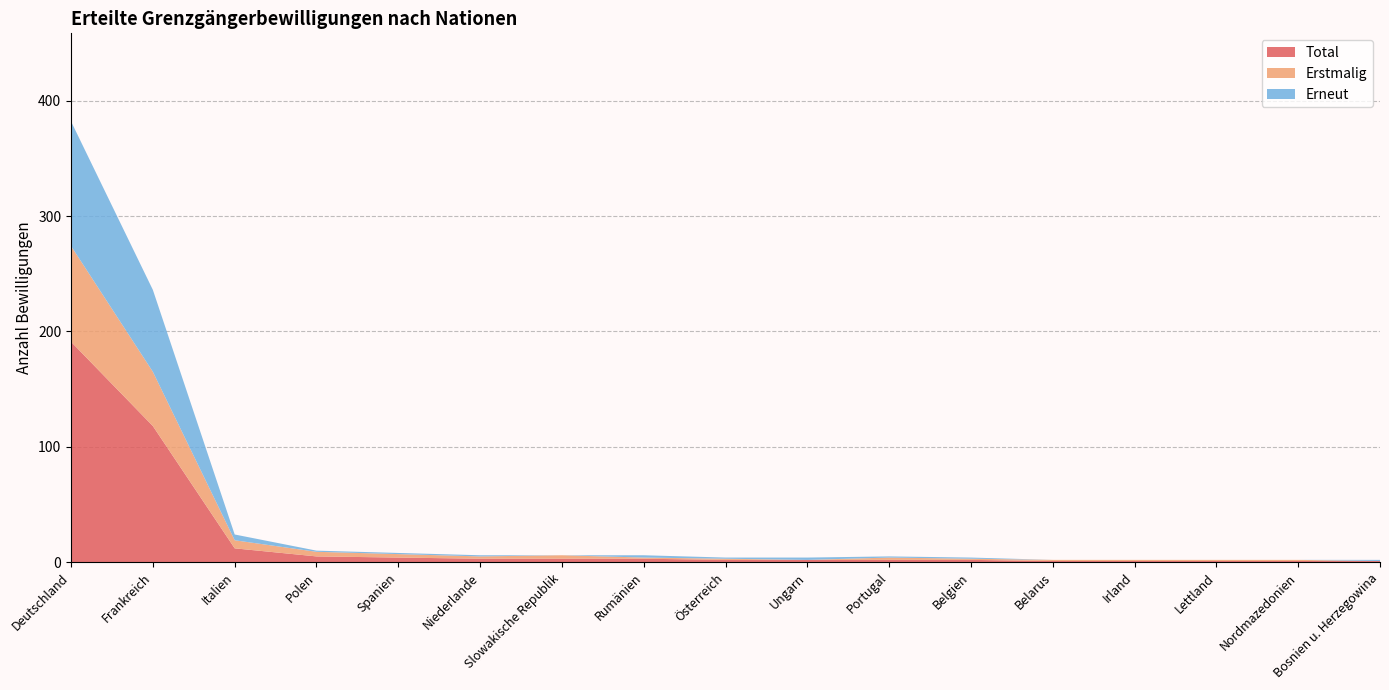

Reading left to right, what are all the values shown in this chart?

Total: Deutschland=191	Frankreich=118	Italien=12	Polen=5	Spanien=4	Niederlande=3	Slowakische Republik=3	Rumänien=3	Österreich=2	Ungarn=2	Portugal=2	Belgien=2	Belarus=1	Irland=1	Lettland=1	Nordmazedonien=1	Bosnien u. Herzegowina=1
Erstmalig: Deutschland=83	Frankreich=47	Italien=7	Polen=4	Spanien=3	Niederlande=2	Slowakische Republik=3	Rumänien=1	Österreich=1	Ungarn=0	Portugal=2	Belgien=1	Belarus=1	Irland=1	Lettland=1	Nordmazedonien=1	Bosnien u. Herzegowina=0
Erneut: Deutschland=108	Frankreich=71	Italien=5	Polen=1	Spanien=1	Niederlande=1	Slowakische Republik=0	Rumänien=2	Österreich=1	Ungarn=2	Portugal=1	Belgien=1	Belarus=0	Irland=0	Lettland=0	Nordmazedonien=0	Bosnien u. Herzegowina=1